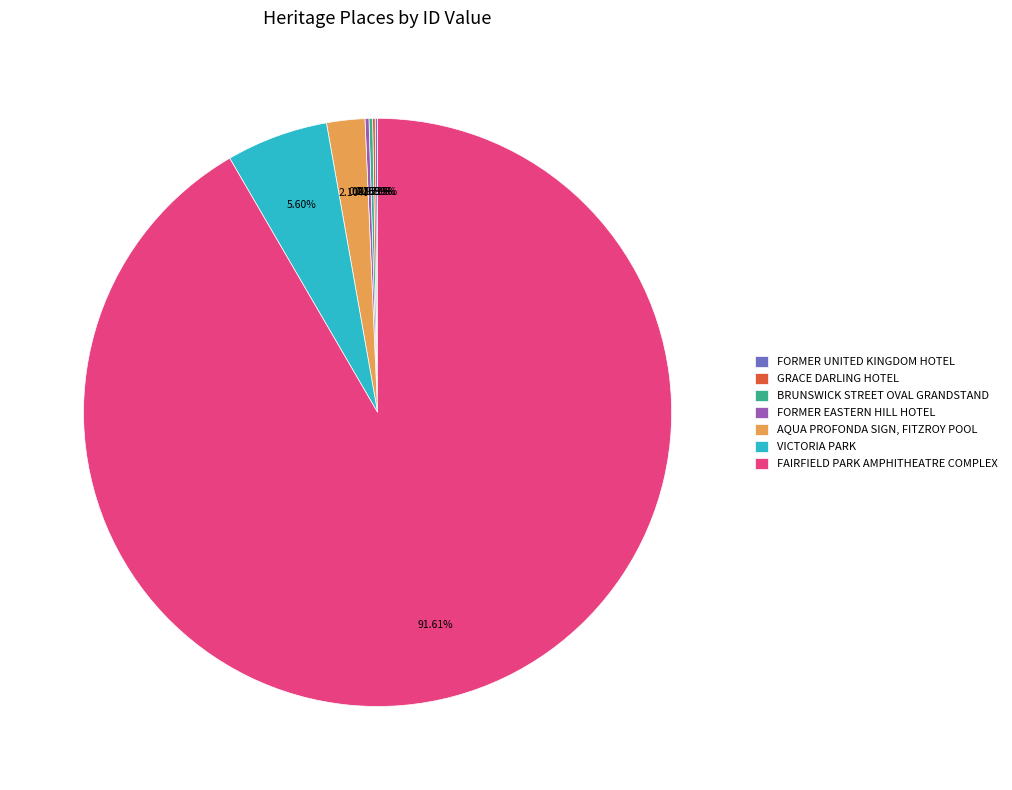

What is the largest slice in the pie chart?

FAIRFIELD PARK AMPHITHEATRE COMPLEX